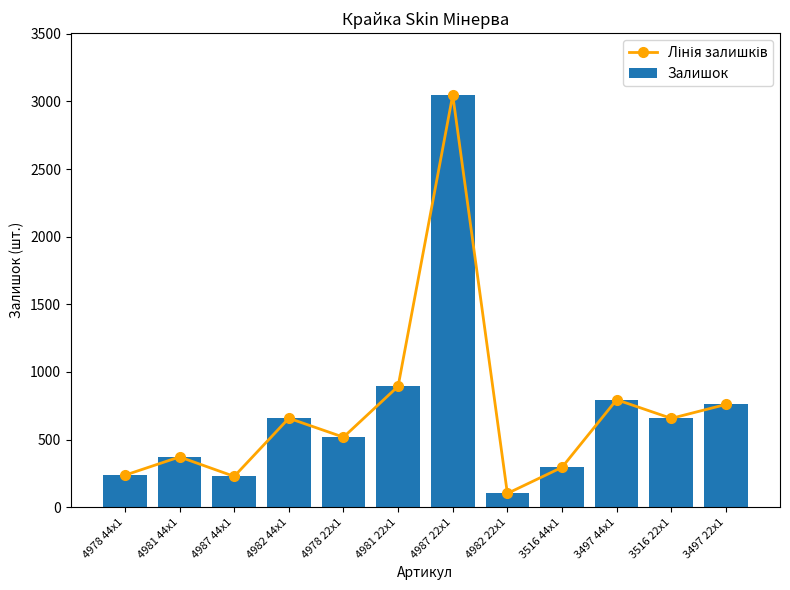

Rank the series at 4987 22x1 from lowest to highest value.

Лінія залишків, Залишок